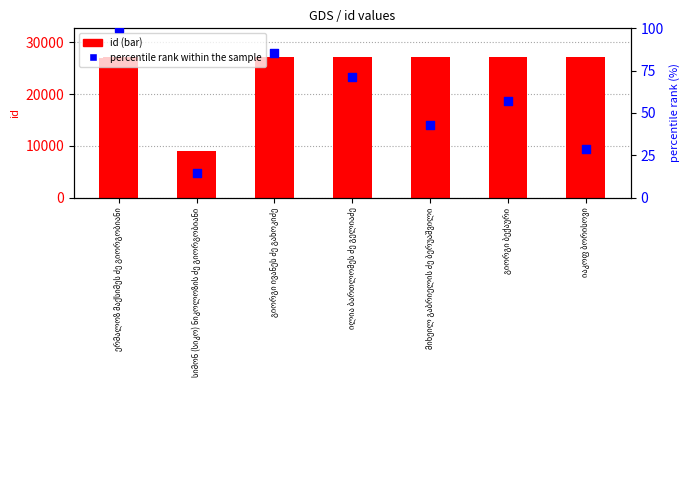

Is the value of id at ილია ბართლომეს ძე გელიაძე greater than the value of percentile rank within the sample at იაკოფ ბორისოვი?

Yes